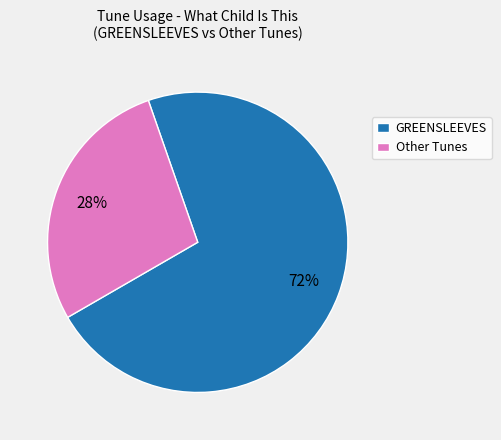

What percentage is the Other Tunes slice, to the nearest percent?

28%